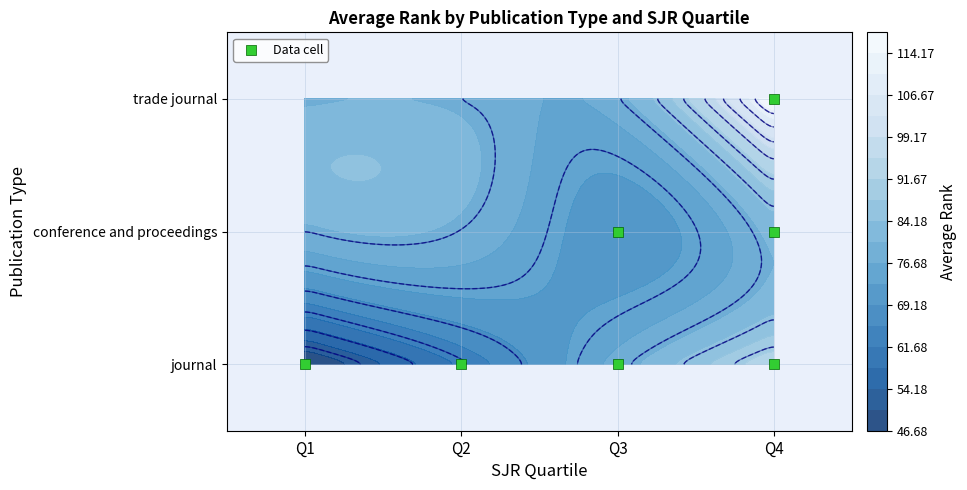

What is the difference between the journal values at Q2 and Q3?

16.3